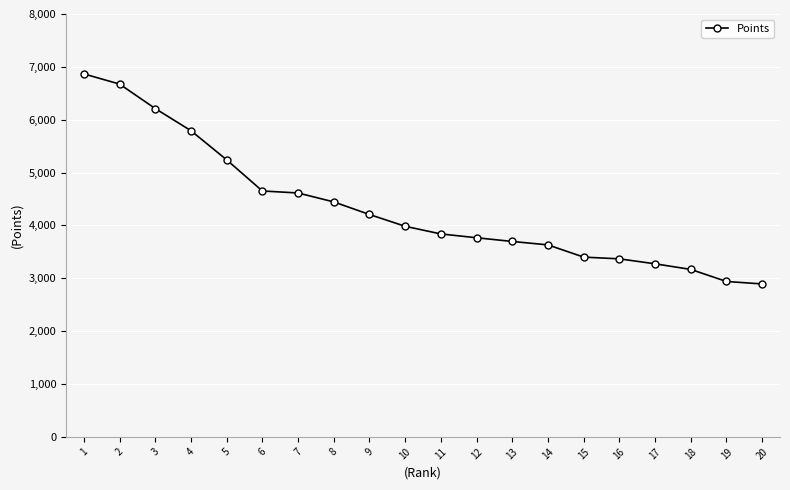

What is the sum of the values at 20 and 6?

7545